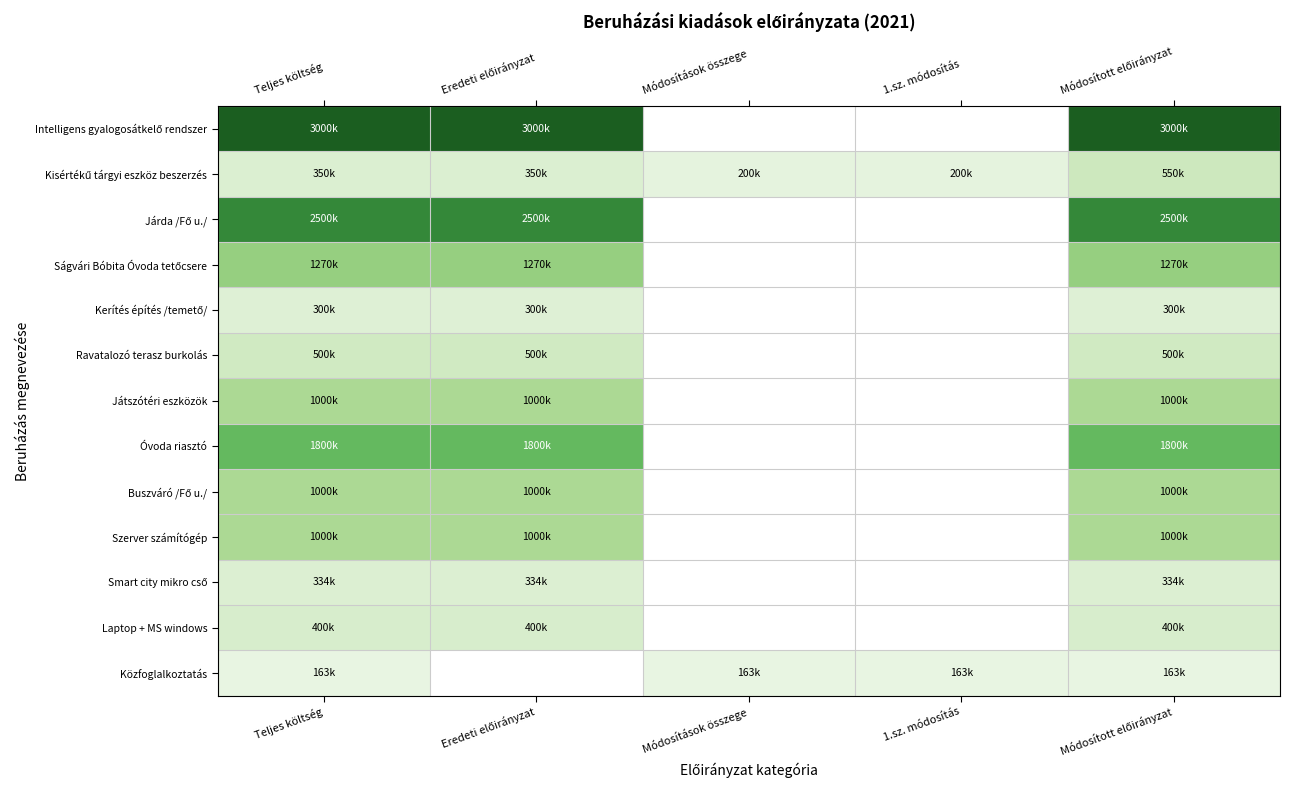

How many positive values does the Szerver számítógép series have?

3